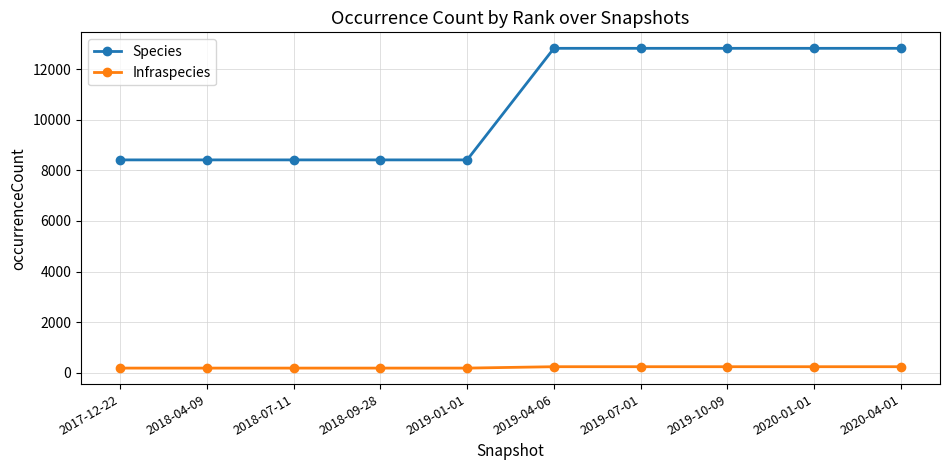

Count the Infraspecies values in the range 184 to 239.

10